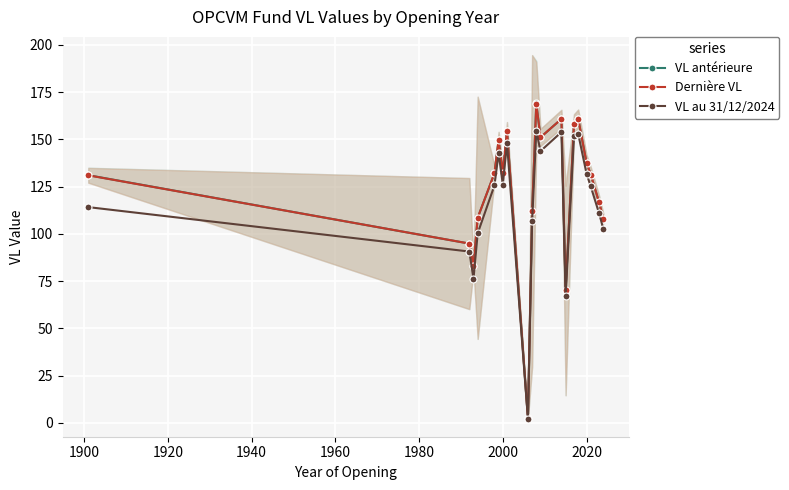

What is the difference between the maximum and minimum values in the VL antérieure series?

166.6